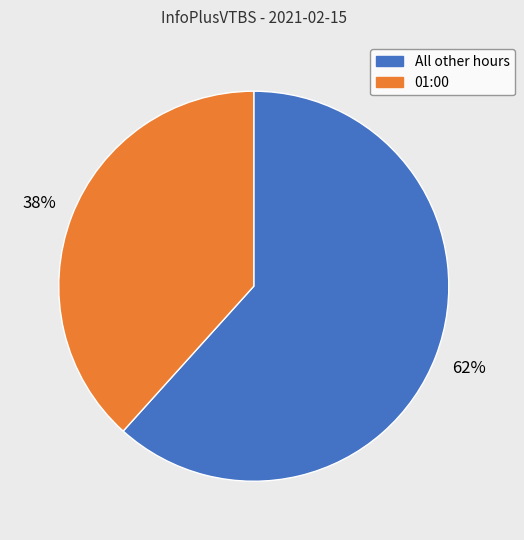

To the nearest percent, what is the average slice percentage?

50%